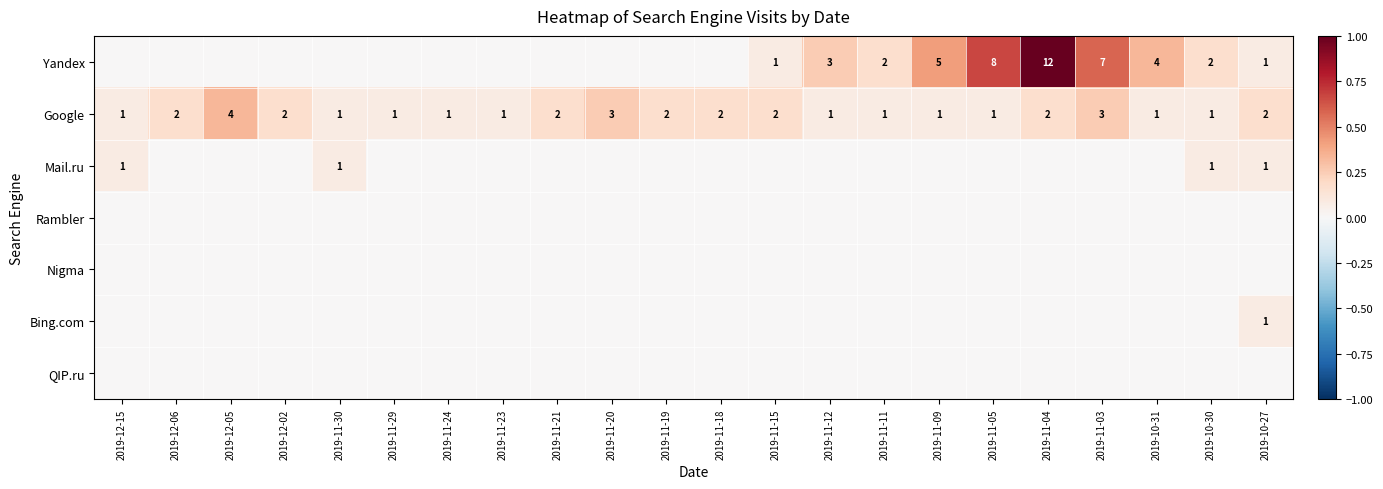

Rank the categories by Mail.ru value from highest to lowest.

2019-12-15, 2019-11-30, 2019-10-30, 2019-10-27, 2019-12-06, 2019-12-05, 2019-12-02, 2019-11-29, 2019-11-24, 2019-11-23, 2019-11-21, 2019-11-20, 2019-11-19, 2019-11-18, 2019-11-15, 2019-11-12, 2019-11-11, 2019-11-09, 2019-11-05, 2019-11-04, 2019-11-03, 2019-10-31